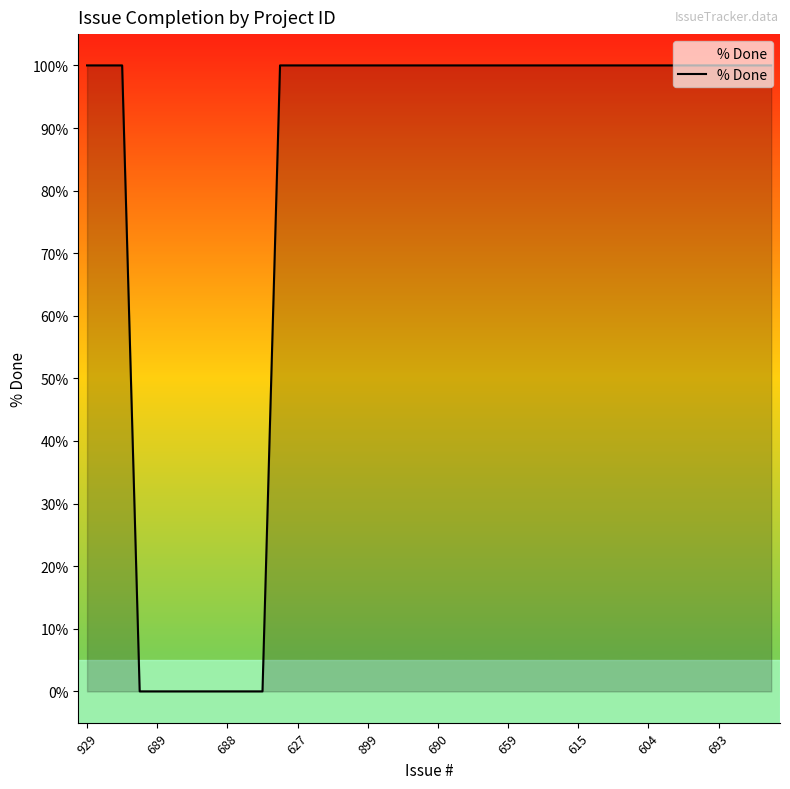

What is the difference between the maximum and minimum values?

100